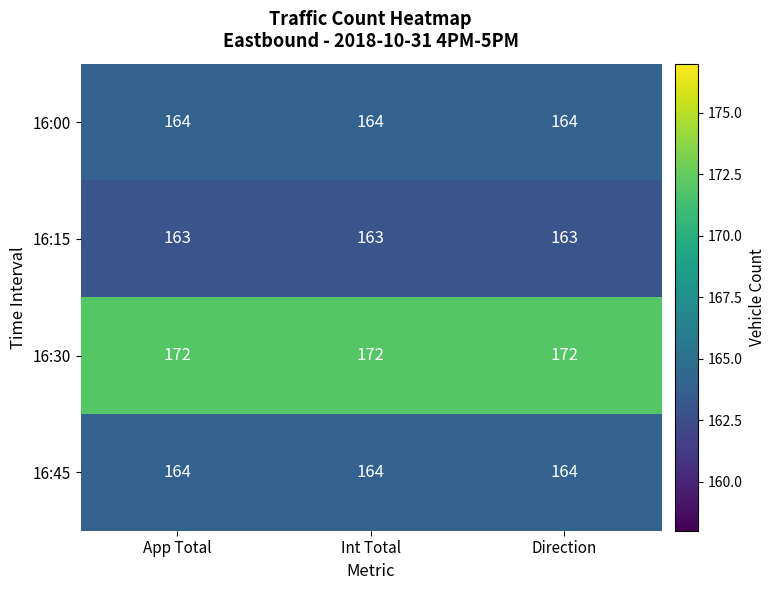

What is the sum of the 16:30 values at App Total and Direction?

344